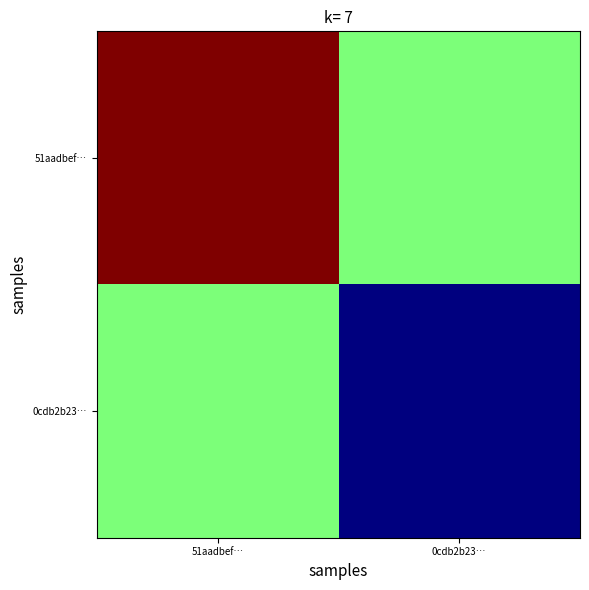

Reading left to right, what are all the values shown in this chart?

51aadbef…: 51aadbef…=2885.0	0cdb2b23…=1447.5
0cdb2b23…: 51aadbef…=1447.5	0cdb2b23…=10.0